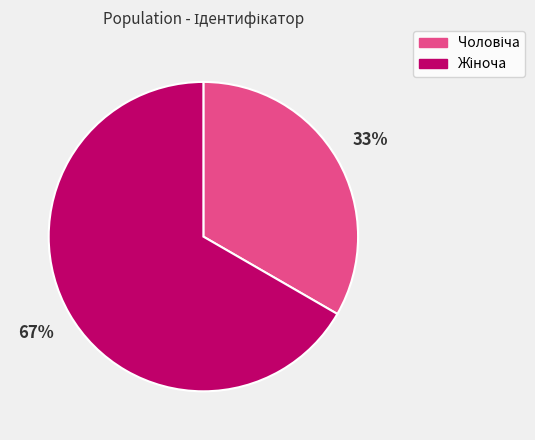

How many segments does this pie chart have?

2